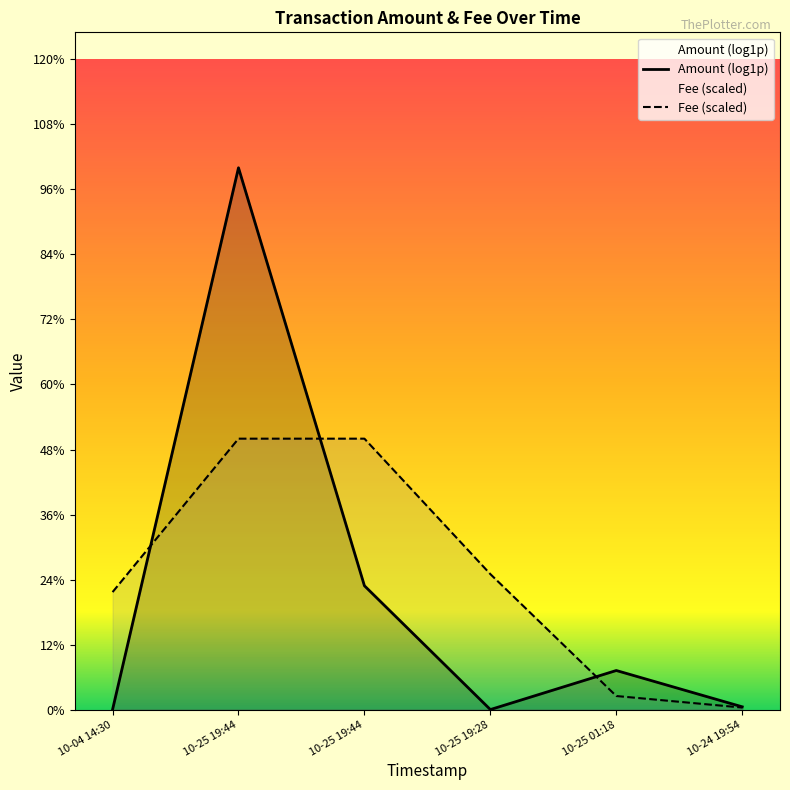

Which label corresponds to the smallest value in the chart?

10-25 19:28